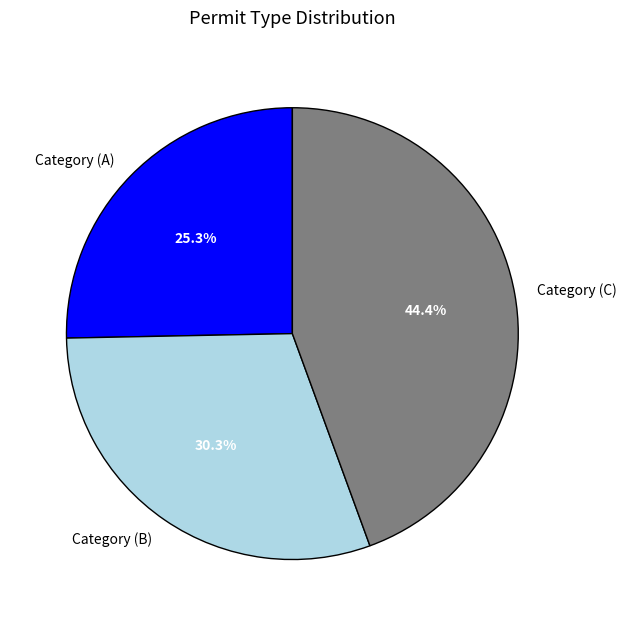

Does any single category account for the majority?

No